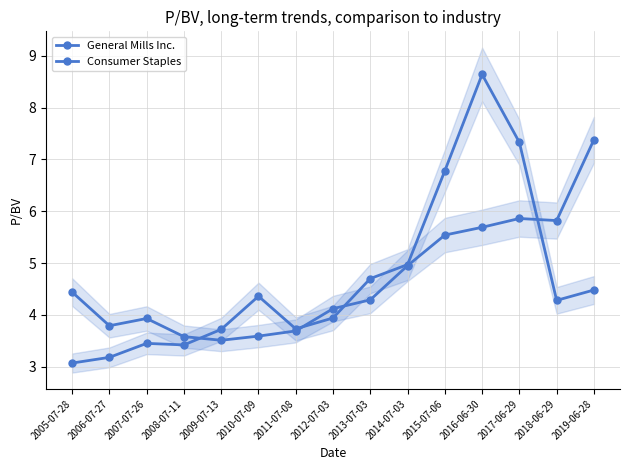

What is the label of the 12th point from the right?

2008-07-11